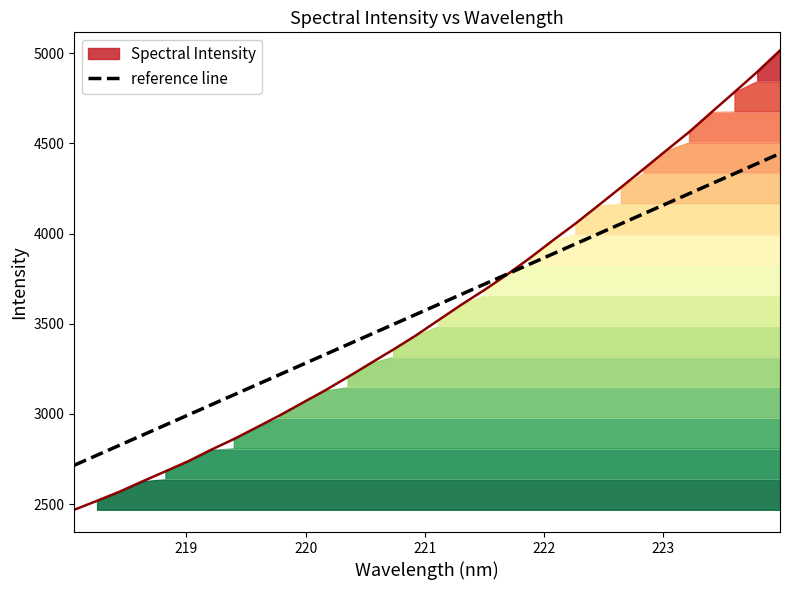

What is the minimum value for reference line?

2715.6